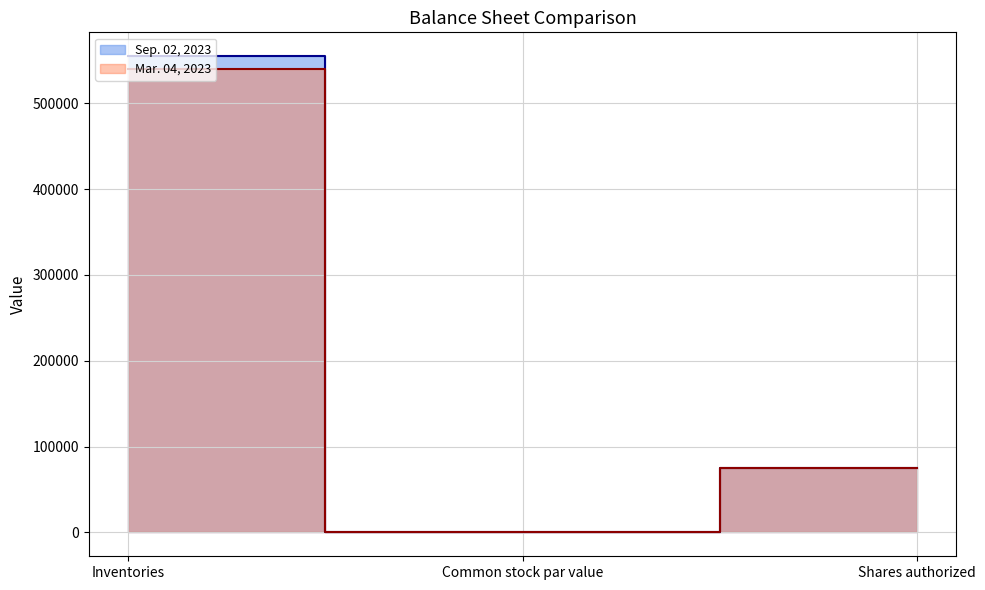

List the series in order of their overall mean, lowest first.

Mar. 04, 2023, Sep. 02, 2023